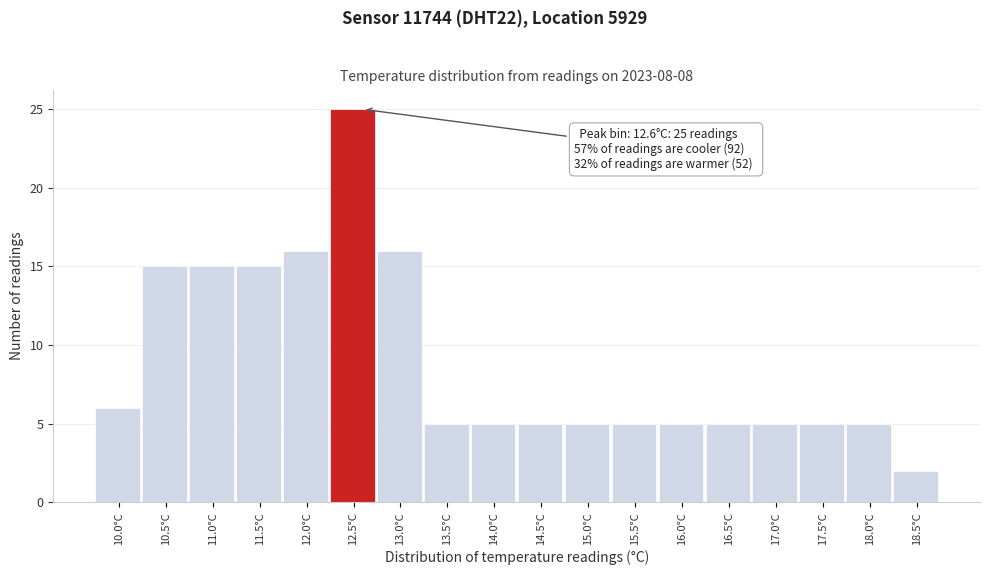

Reading right to left, extract all data points from this chart.

18.5°C=2	18.0°C=5	17.5°C=5	17.0°C=5	16.5°C=5	16.0°C=5	15.5°C=5	15.0°C=5	14.5°C=5	14.0°C=5	13.5°C=5	13.0°C=16	12.5°C=25	12.0°C=16	11.5°C=15	11.0°C=15	10.5°C=15	10.0°C=6